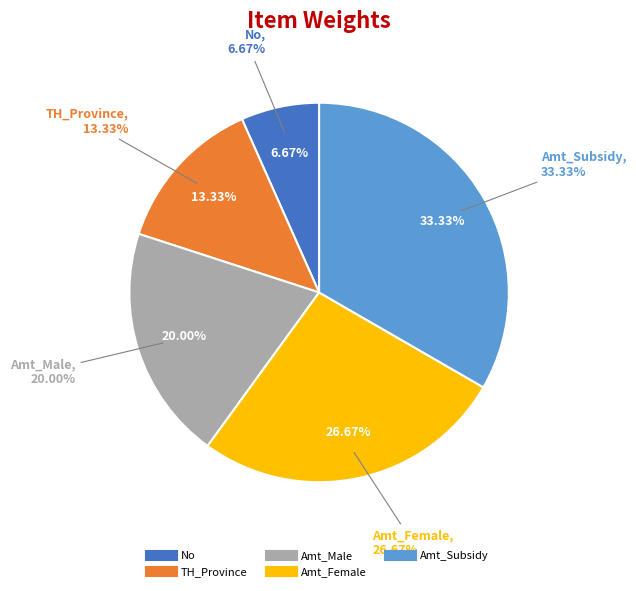

The Amt_Male slice represents 13% of the pie. True or false?

False